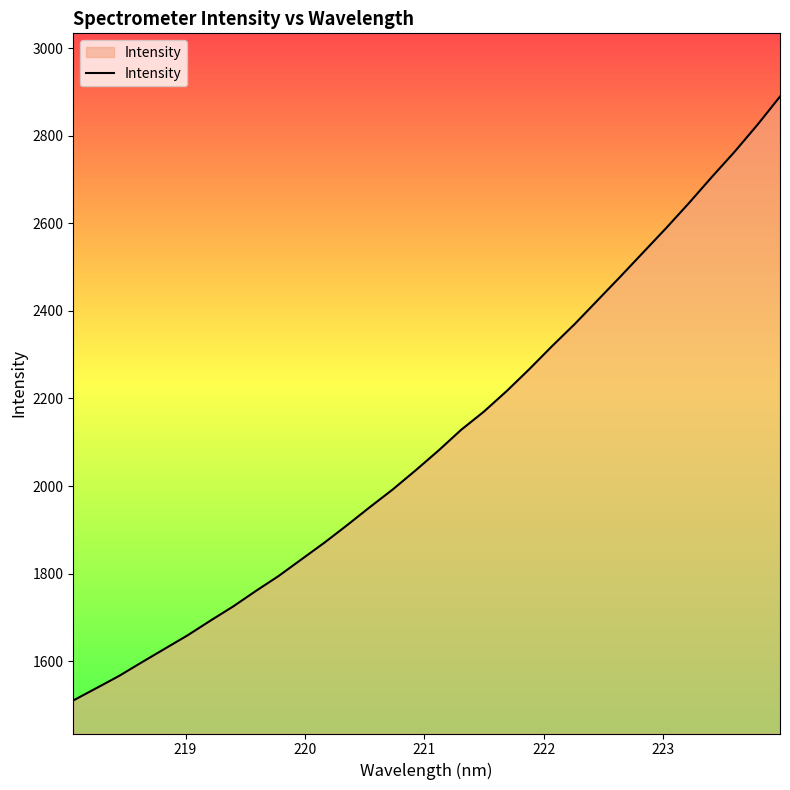

True or false: there are more than 0 points higher than both neighbors.

False